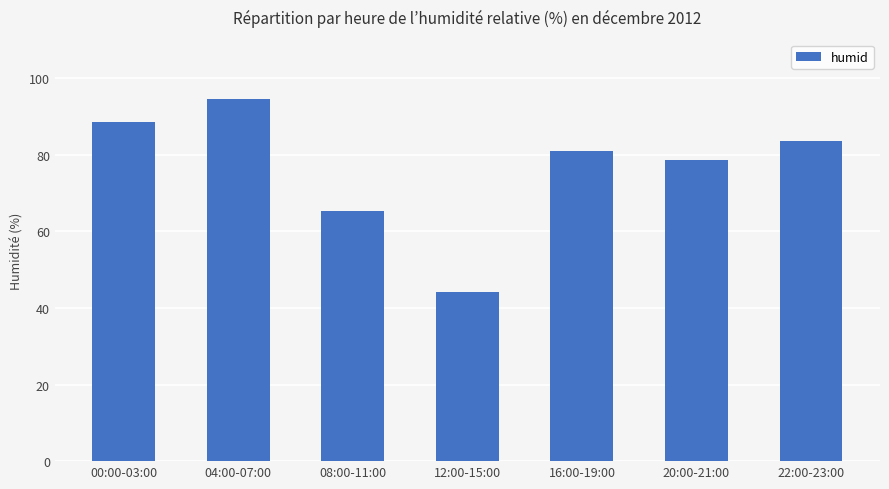

Is it true that the value at 08:00-11:00 is 34.2?

False